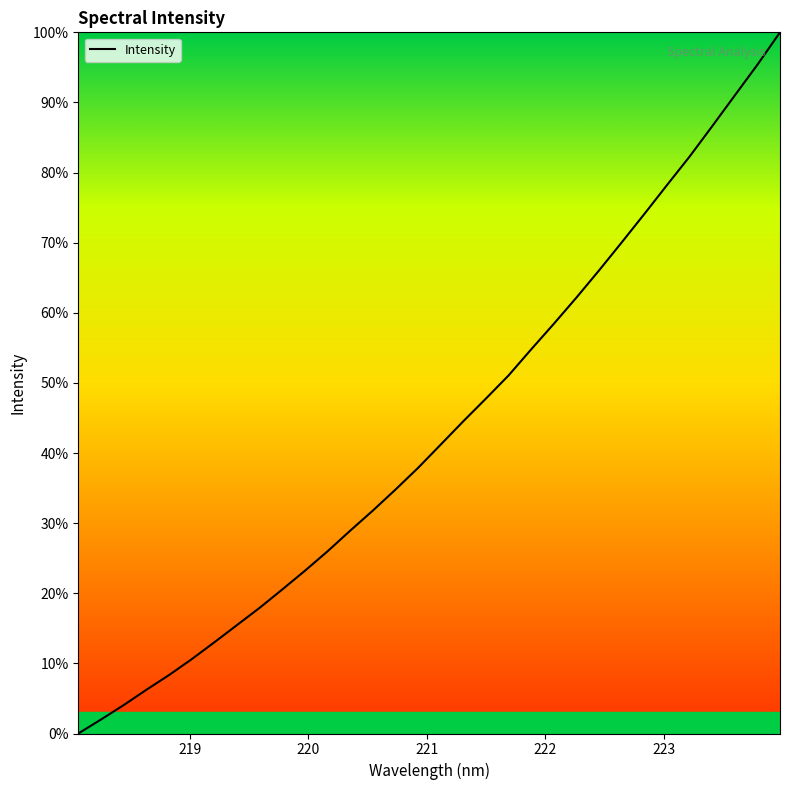

What is the greatest value displayed?

100.0